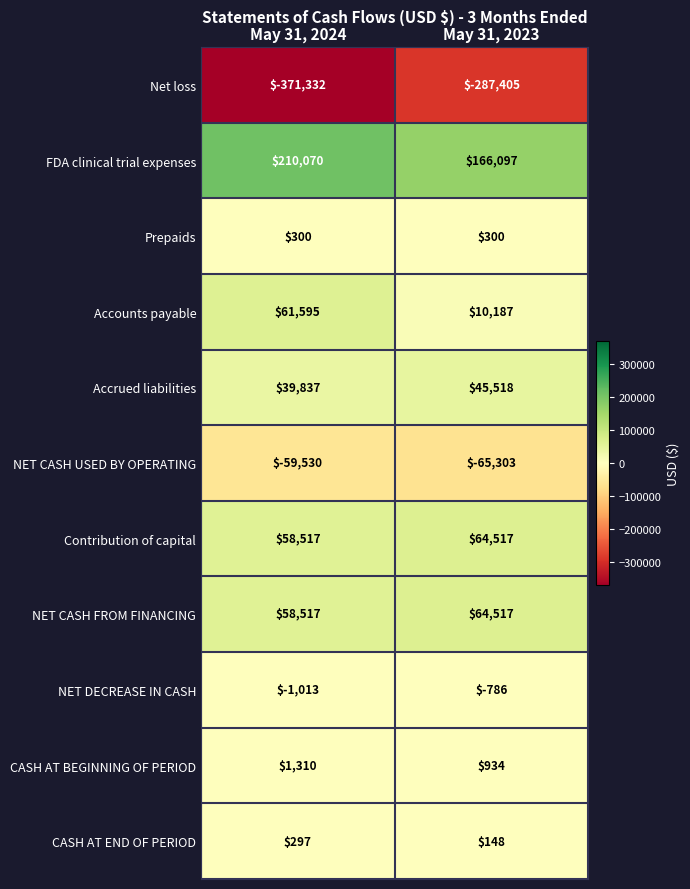

Read the Prepaids value at May 31, 2023.

300